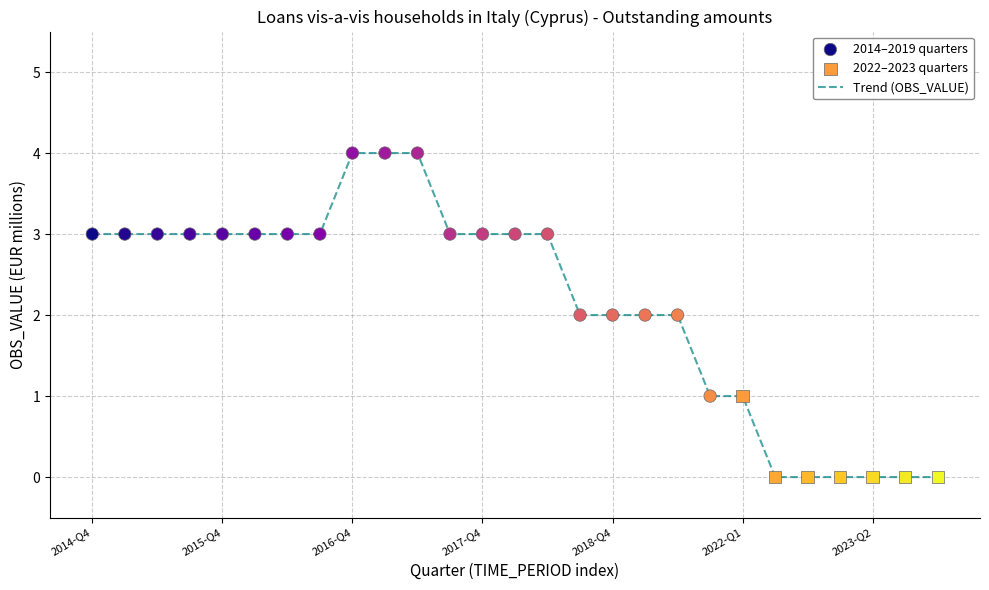

What is the greatest value displayed?

4